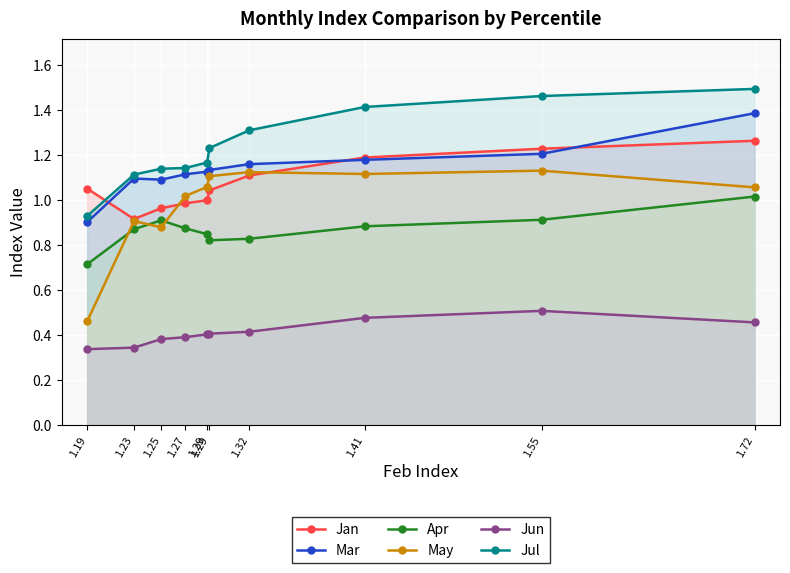

Is it true that Jan equals 1.0 at 1.29?

True